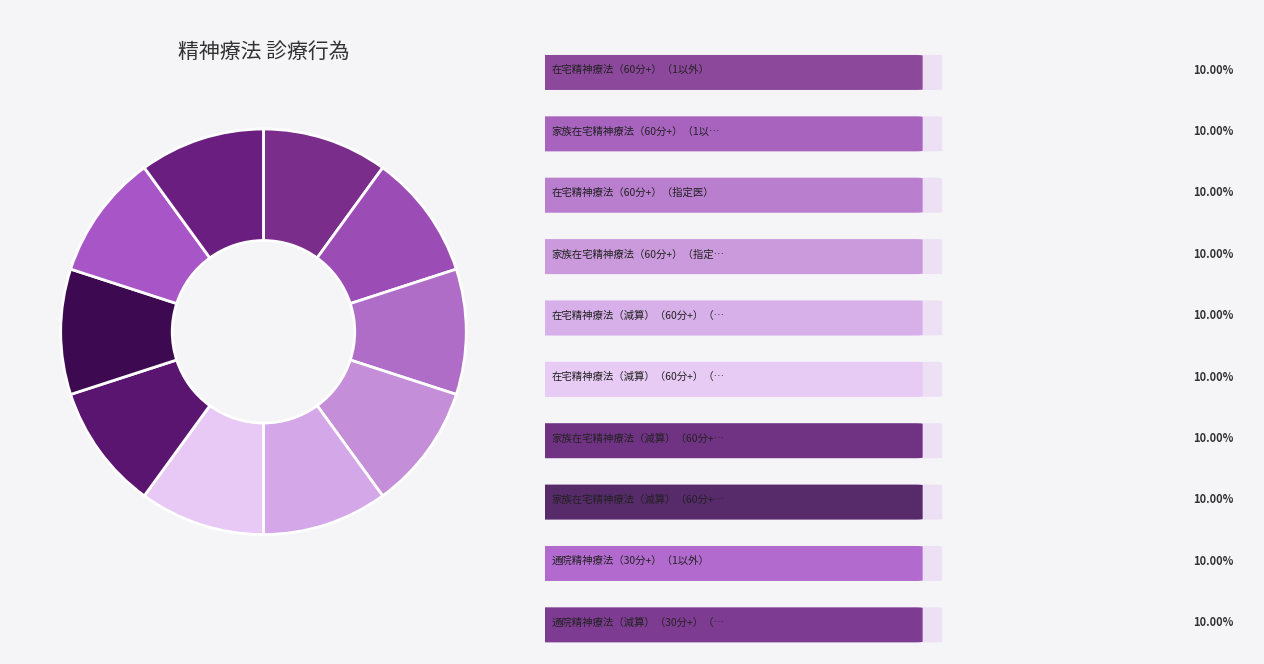

How many segments does this pie chart have?

10